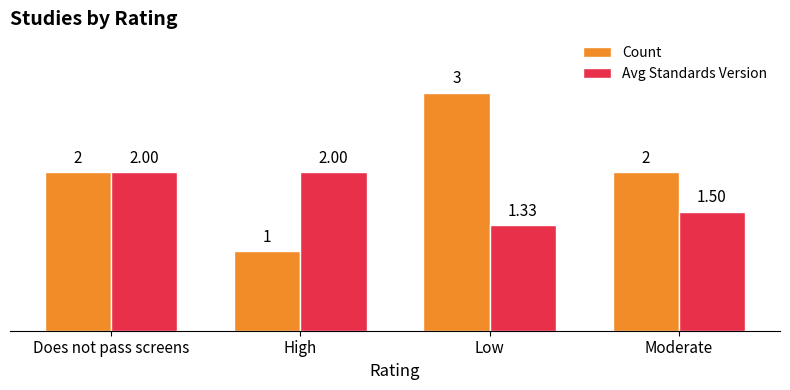

Is it true that Avg Standards Version equals 1.5 at Moderate?

True